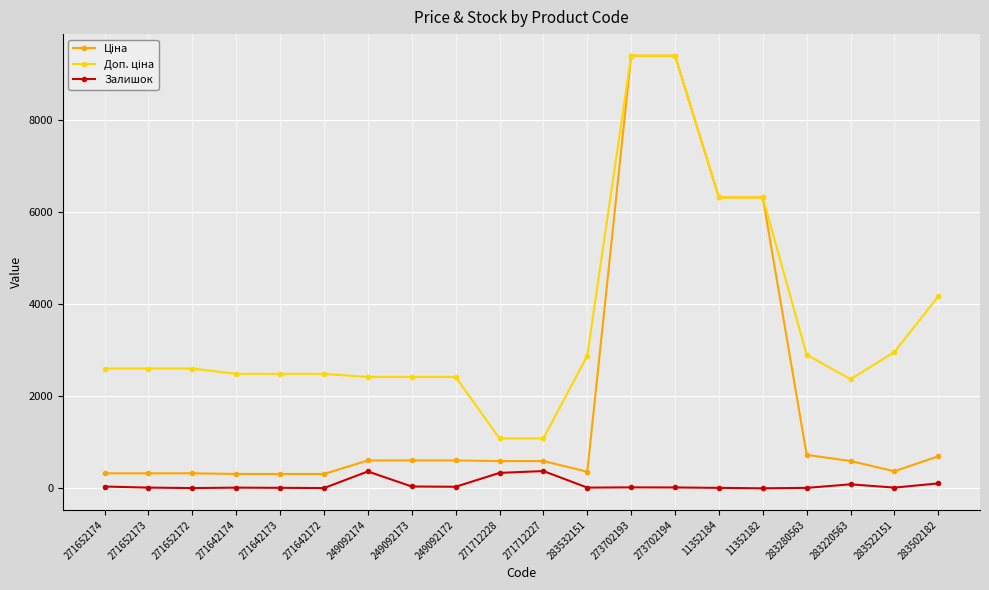

What is the maximum value shown in the chart?

9384.0